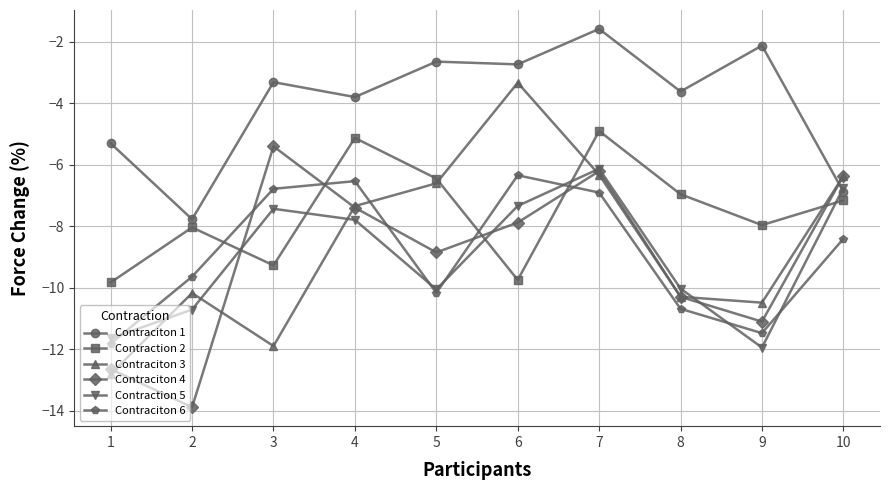

At which label is Contraciton 4 closest to -9?

5